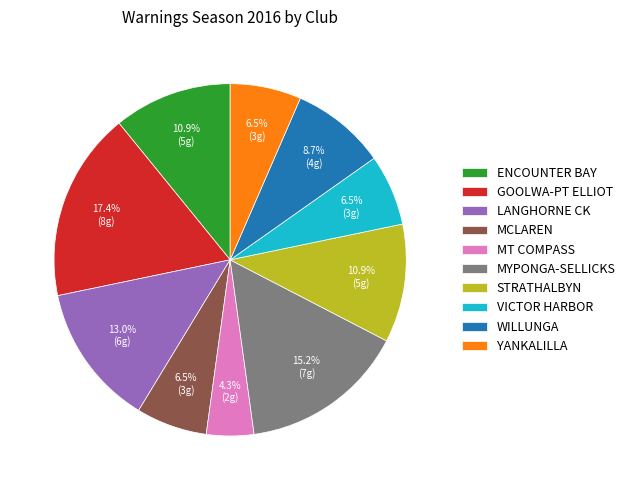

True or false: VICTOR HARBOR accounts for 12% of the total.

False